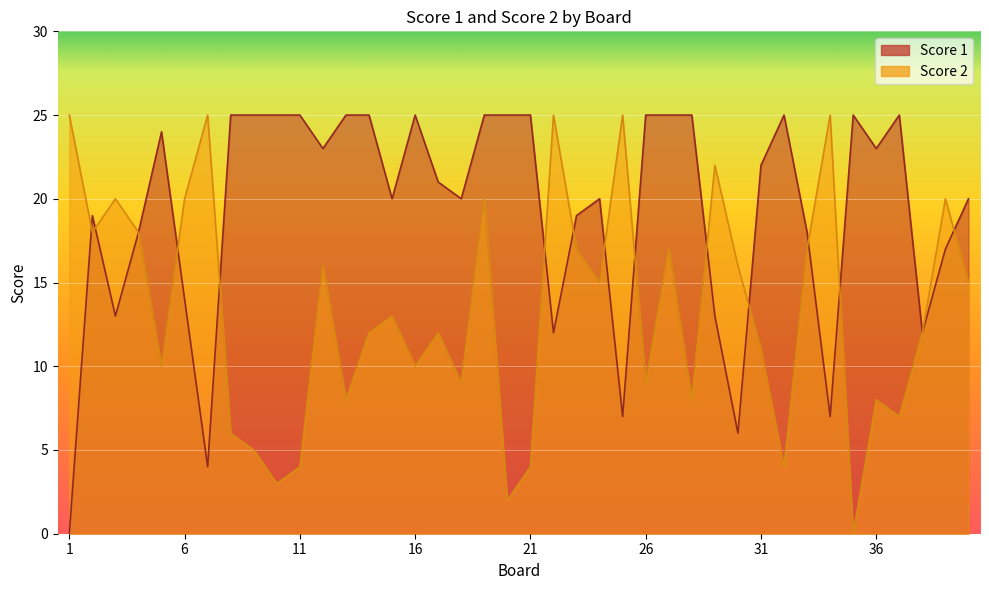

What is the average value of the Score 1 series?

19